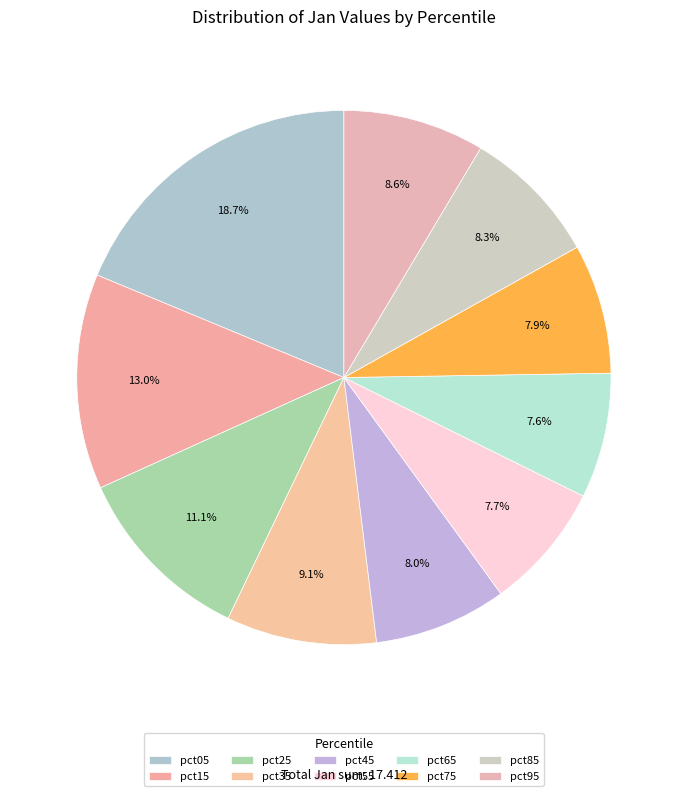

Rank the categories by value from lowest to highest.

pct65, pct55, pct75, pct45, pct85, pct95, pct35, pct25, pct15, pct05